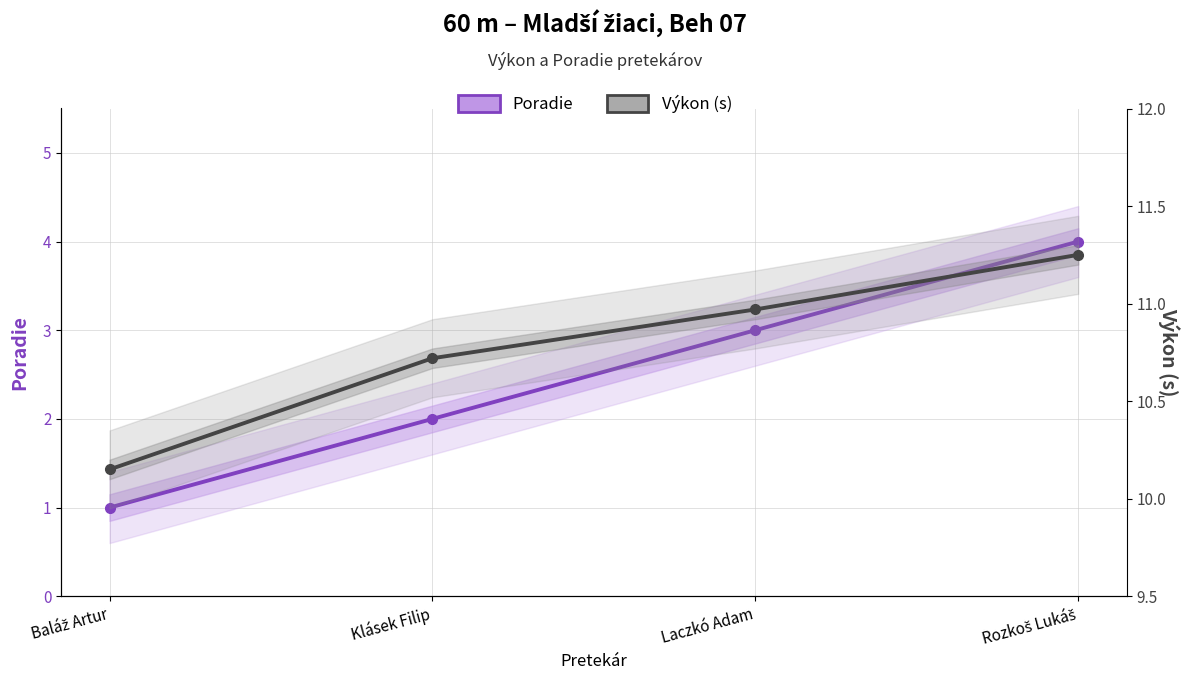

Between Baláž Artur and Klásek Filip, which is larger?

Klásek Filip